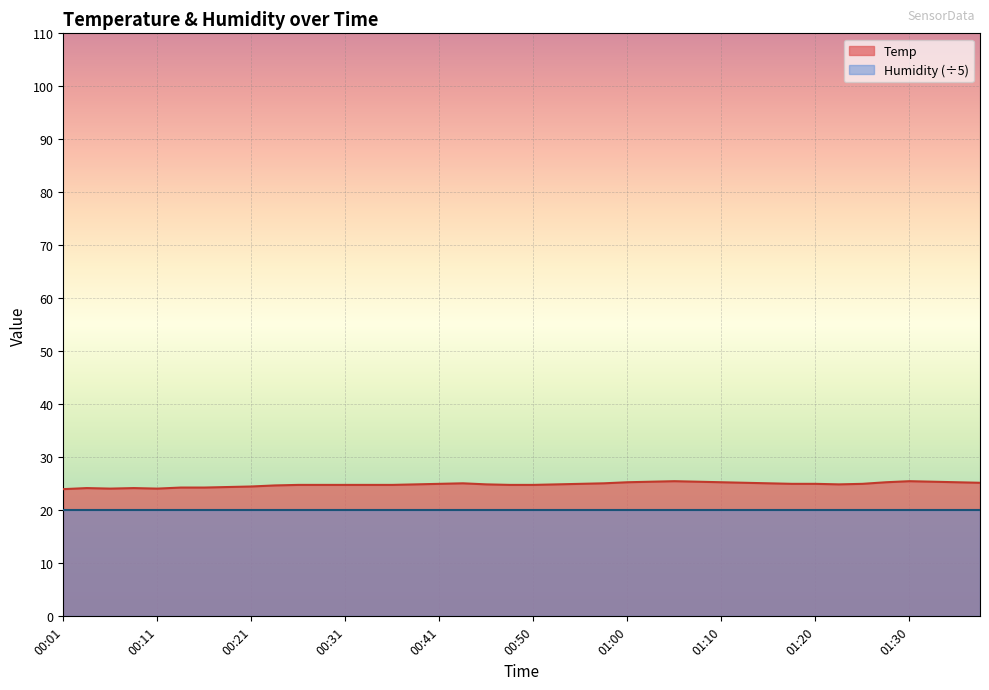

Which has a higher value, 01:27 or 01:13?

01:27